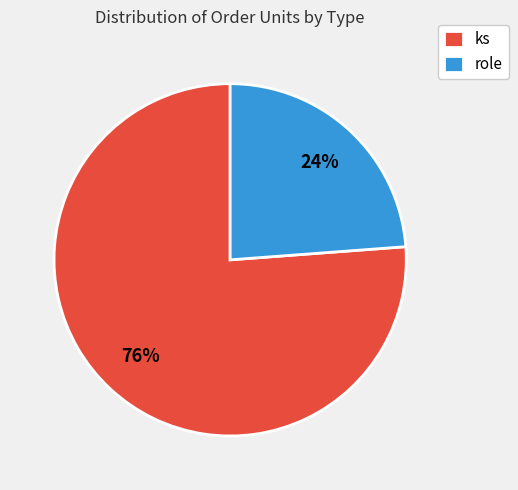

What percentage is the ks slice, to the nearest percent?

76%